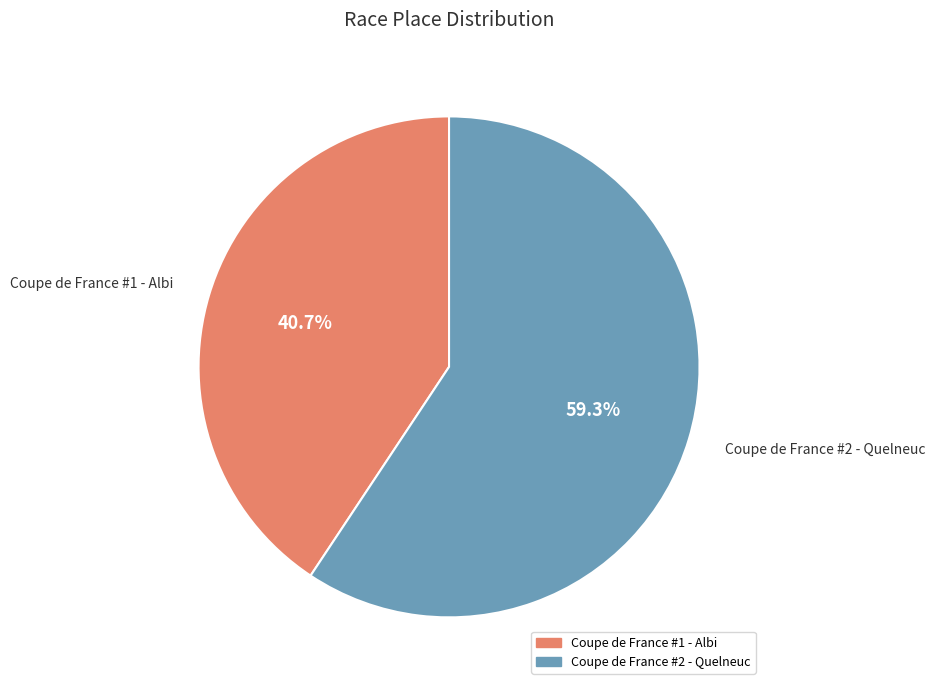

Count the number of slices in the pie.

2